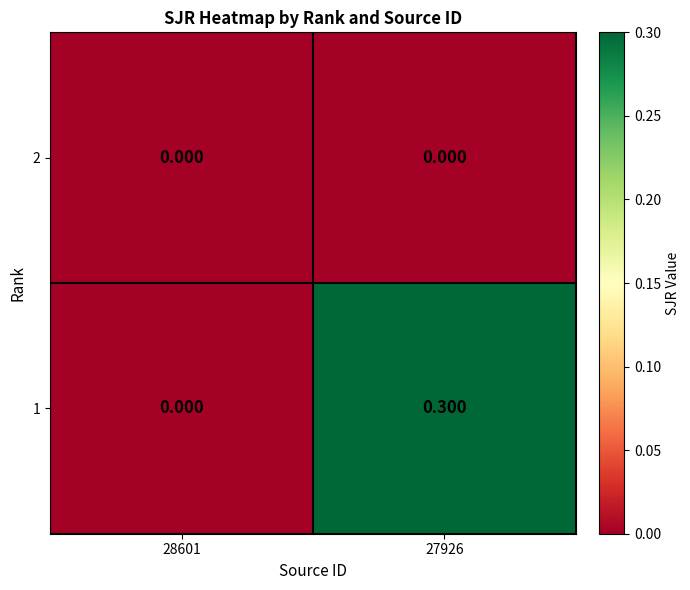

Is the value of 2 at 27926 greater than the value of 1 at 27926?

No